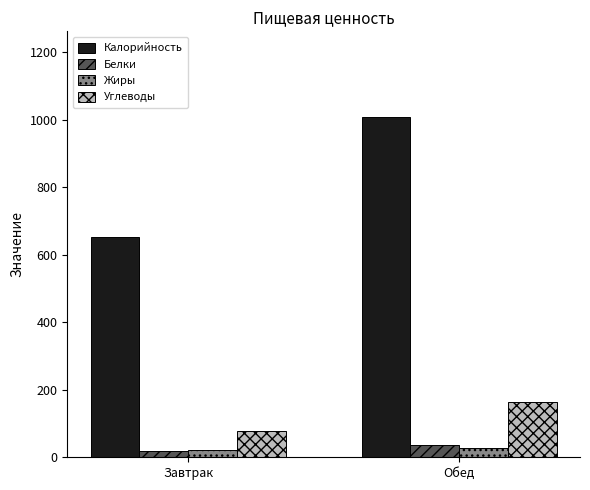

What is the sum of the Калорийность values at Завтрак and Обед?

1661.0